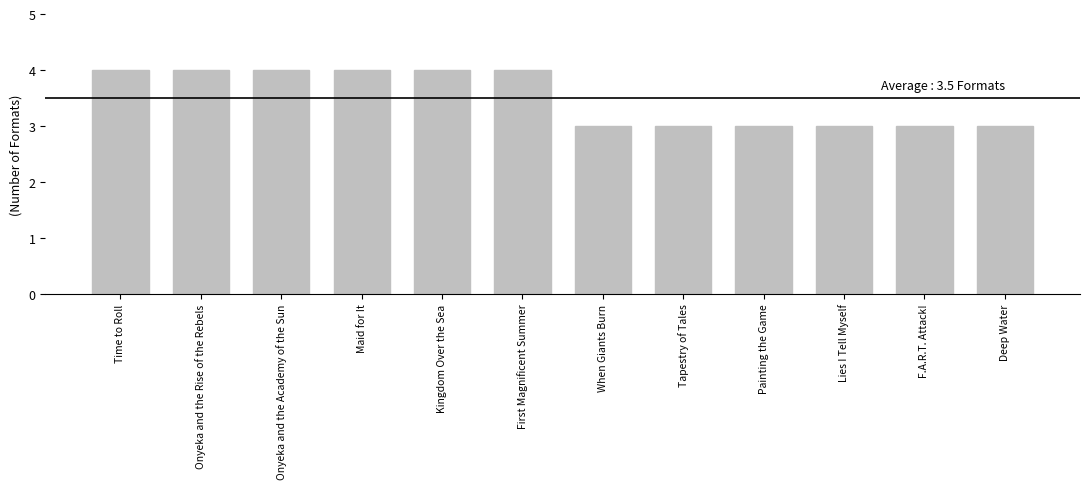

The value at Onyeka and the Academy of the Sun is 6. True or false?

False